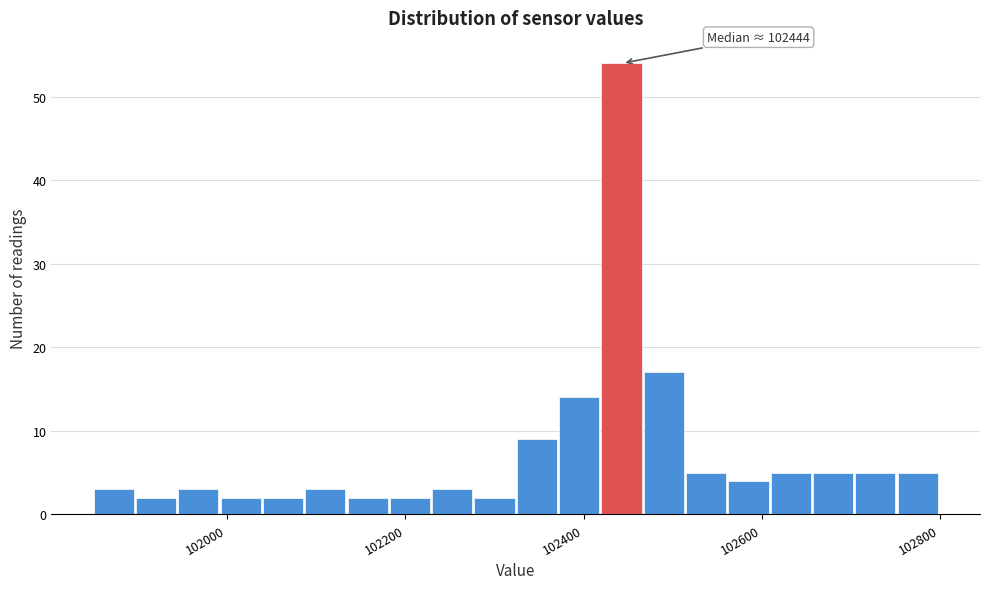

Around what value on the x-axis is the tallest bar? Give the approximate position of its centre, as read against the axis.

102440